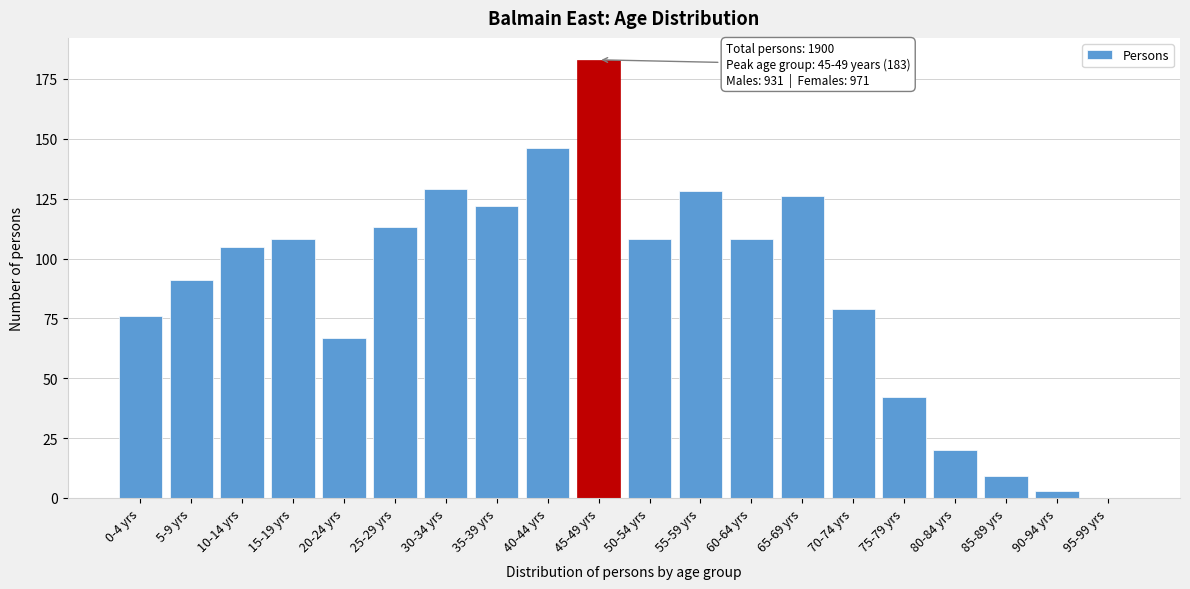

Reading left to right, transcribe all the data shown in this chart.

0-4 yrs=76	5-9 yrs=91	10-14 yrs=105	15-19 yrs=108	20-24 yrs=67	25-29 yrs=113	30-34 yrs=129	35-39 yrs=122	40-44 yrs=146	45-49 yrs=183	50-54 yrs=108	55-59 yrs=128	60-64 yrs=108	65-69 yrs=126	70-74 yrs=79	75-79 yrs=42	80-84 yrs=20	85-89 yrs=9	90-94 yrs=3	95-99 yrs=0